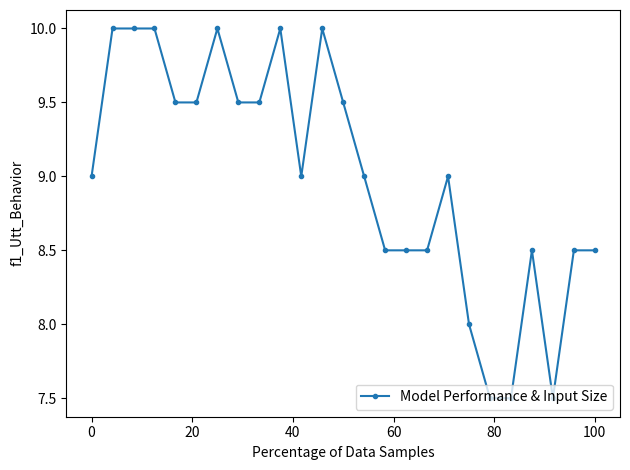

What is the average value?

9.0